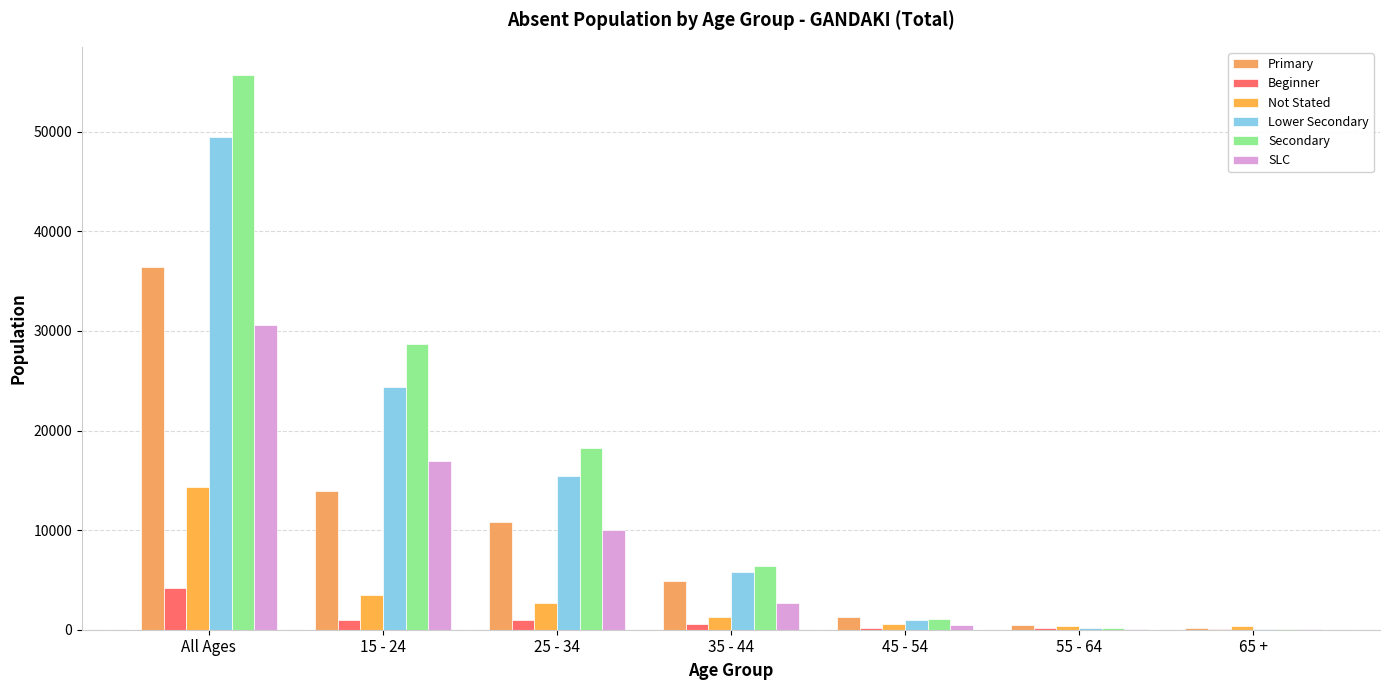

Read the Not Stated value at 35 - 44.

1259